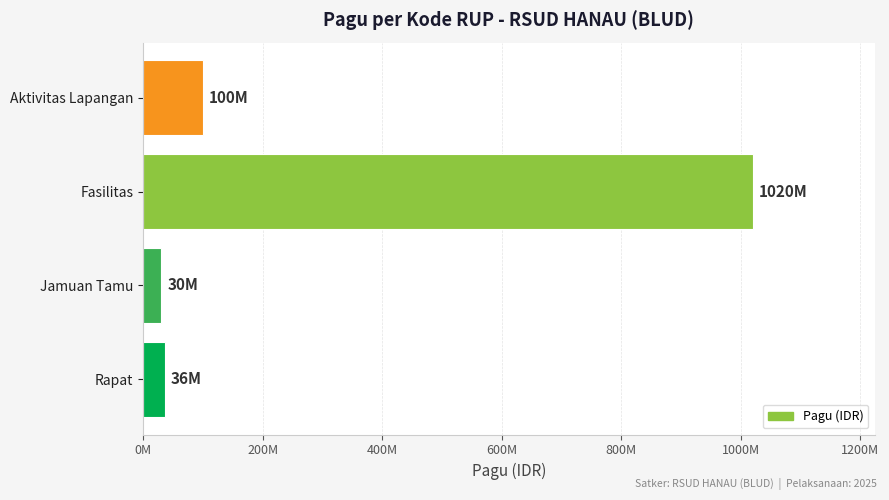

How many values are below 100000000?

2